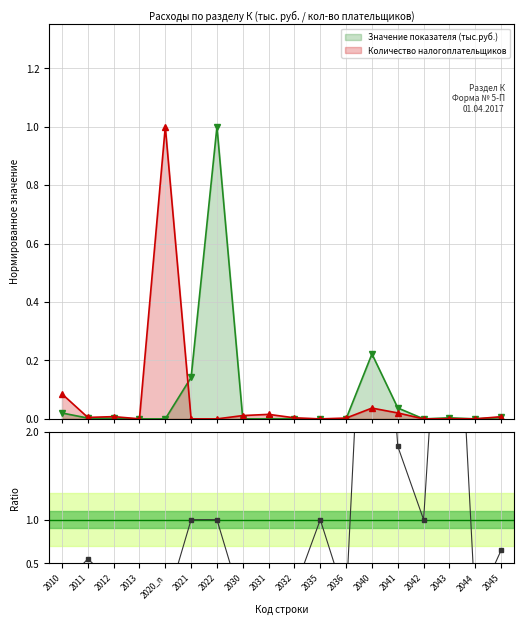

True or false: Значение показателя (тыс.руб.) has more than 1 points higher than both neighbors.

True